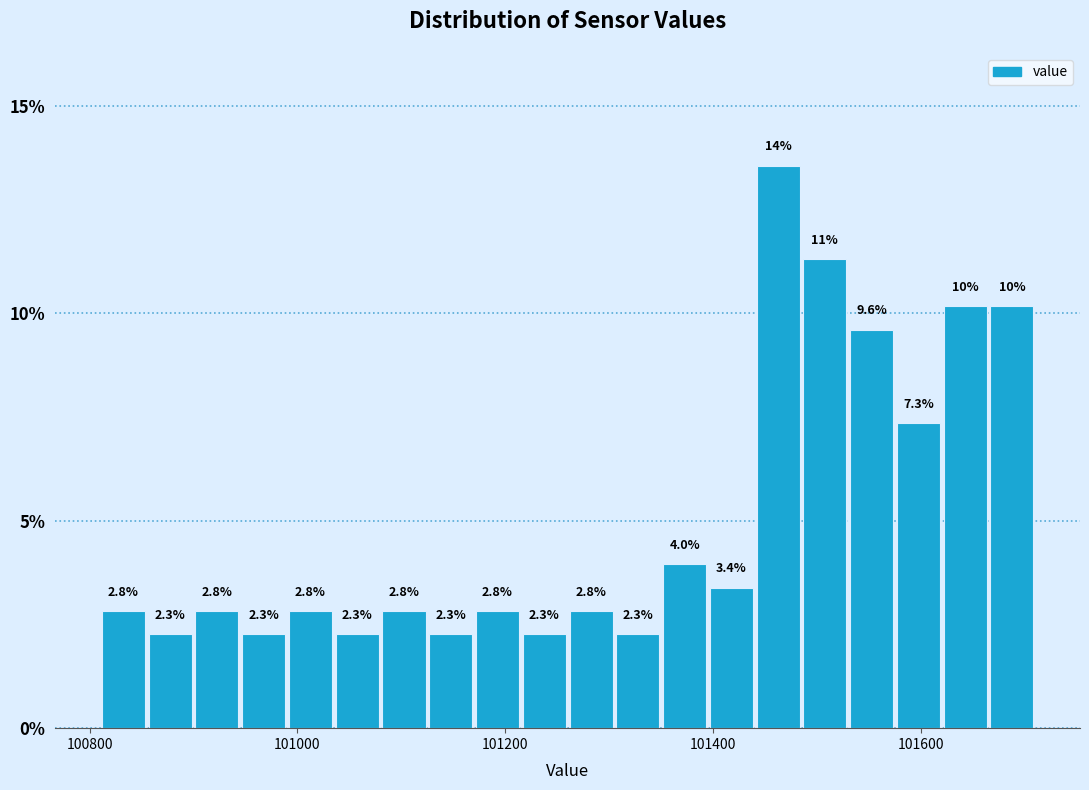

Read against the x-axis, roughly where is the centre of the tallest bar?

101460